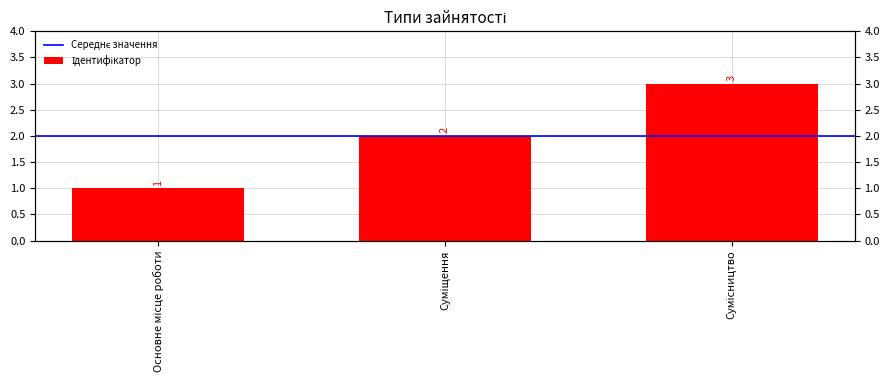

Are the bars horizontal?

No